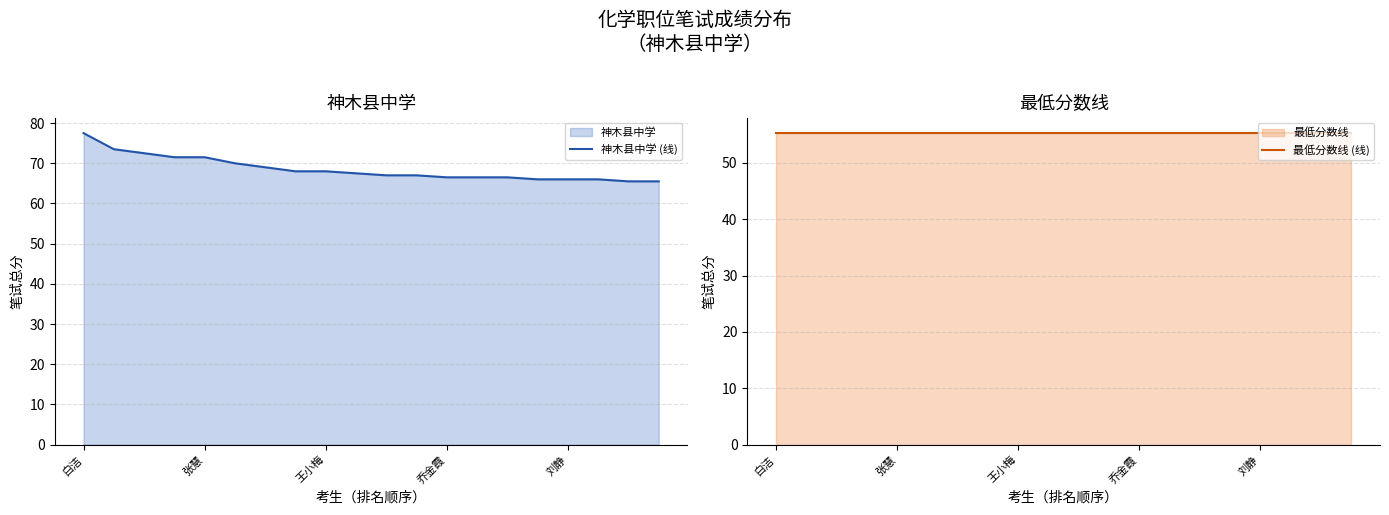

At how many categories does at least one series exceed 69?

6